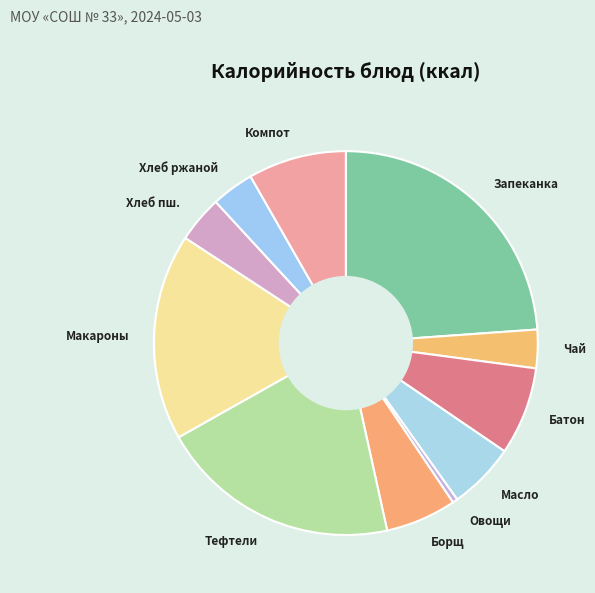

What is the largest slice in the pie chart?

Запеканка